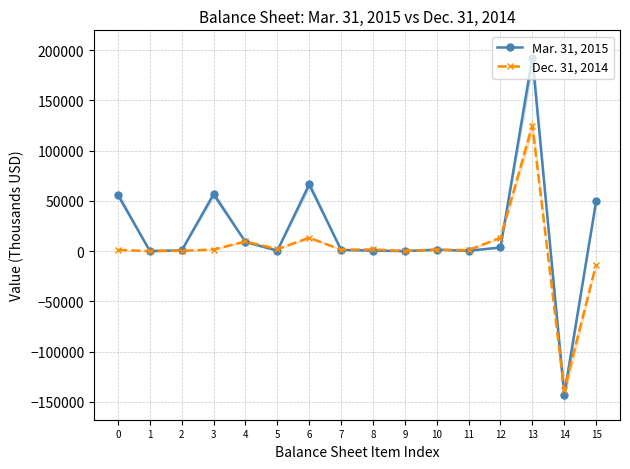

Which category has the highest value in the Mar. 31, 2015 series?

13